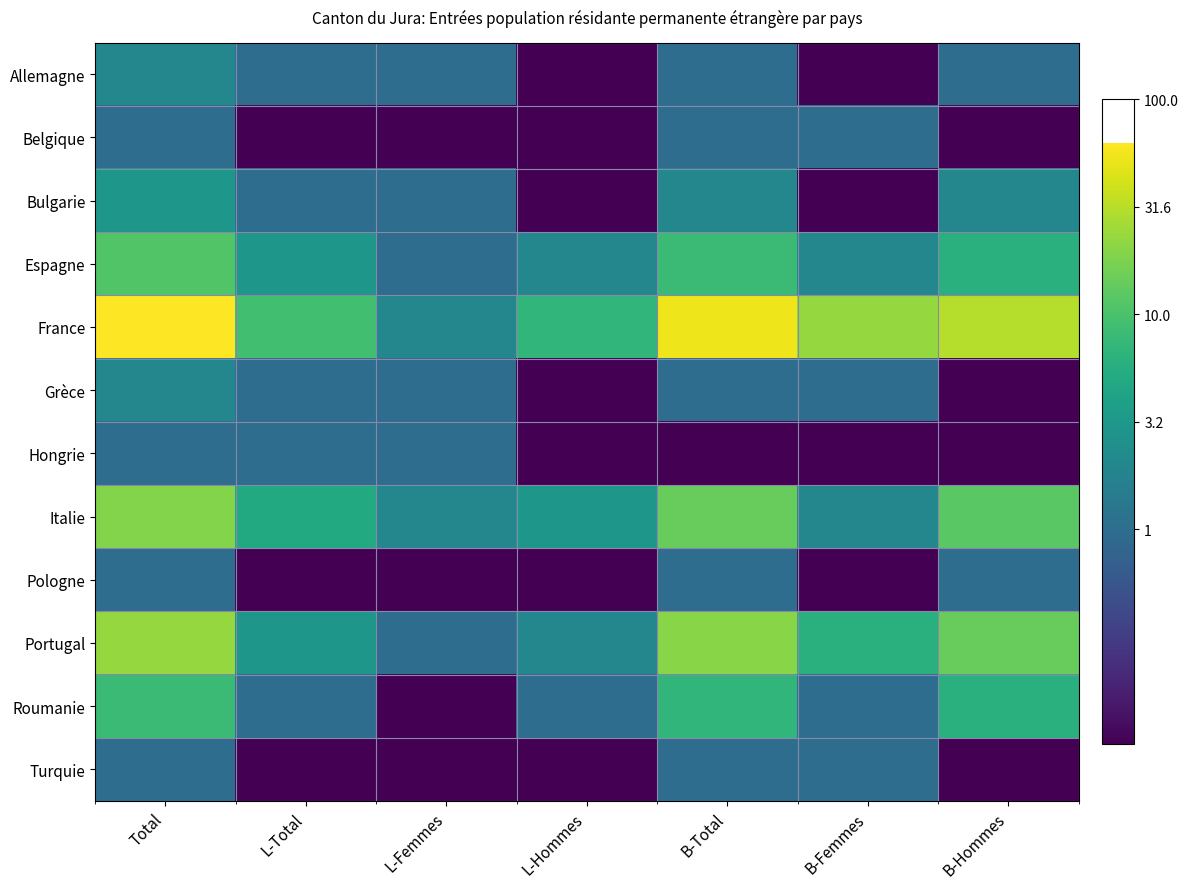

Between B-Hommes and L-Total, which is larger?

B-Hommes